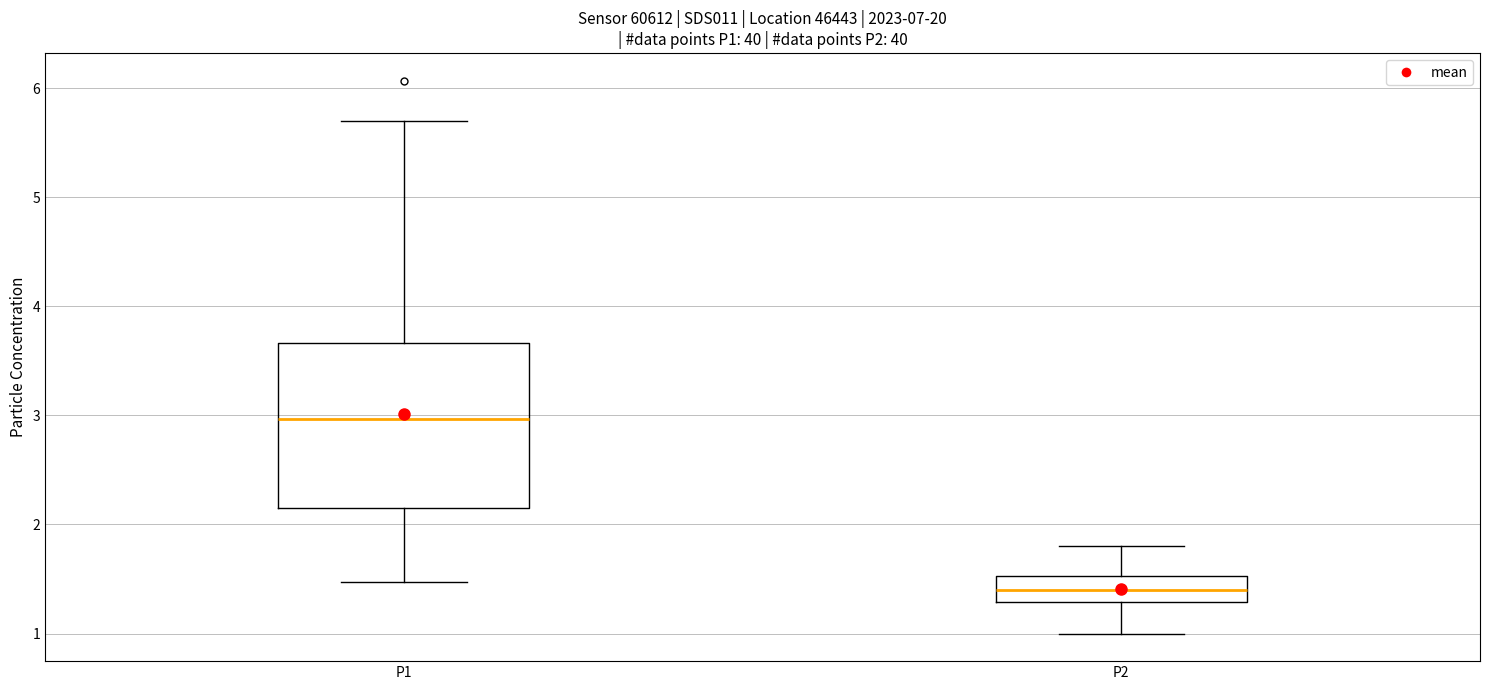

Reading left to right, read every box against the y-axis: the position of its median line, the range the box covers, and the ends of its whiskers. The values are not printed on the chart, so give them approximately, as read against the axis.

P1: median 3.0, box 2.2 to 3.7, whiskers 1.5 to 5.7
P2: median 1.4, box 1.3 to 1.5, whiskers 1.0 to 1.8